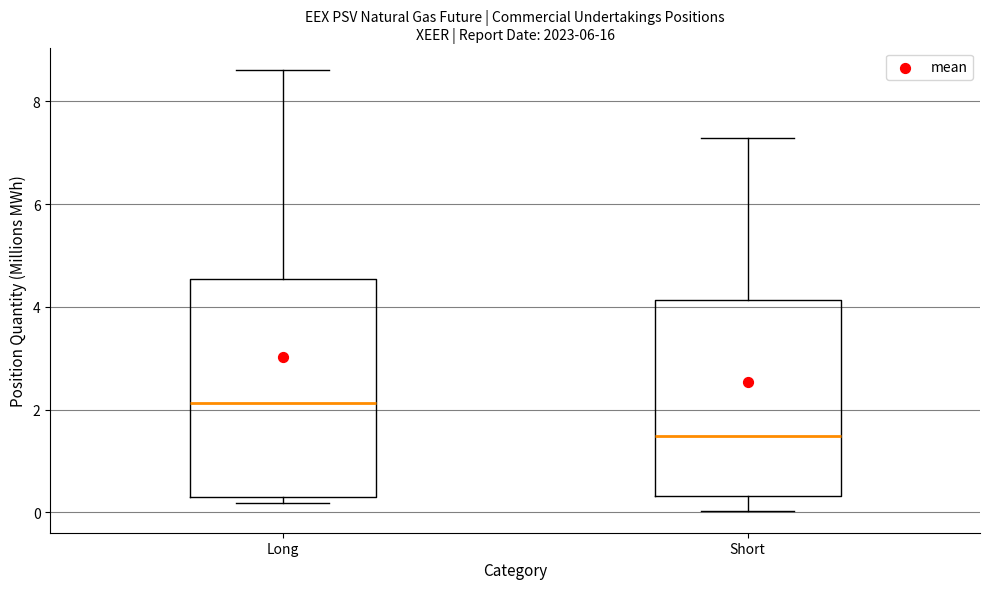

Which box has the lowest median line?

Short